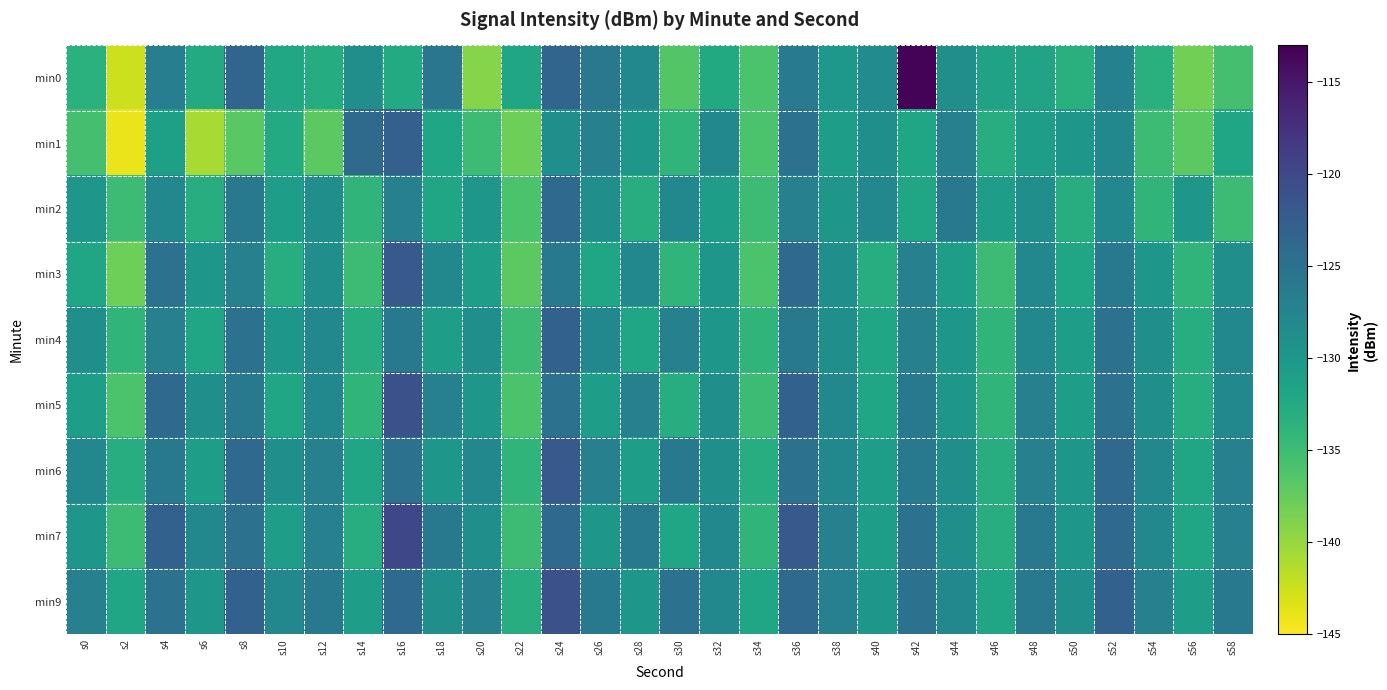

Reading left to right, what are all the values shown in this chart?

min0: s0=-133.4	s2=-142.6	s4=-126.7	s6=-132.6	s8=-123.4	s10=-132.2	s12=-132.8	s14=-128.8	s16=-132.6	s18=-125.6	s20=-139.2	s22=-131.9	s24=-123.4	s26=-125.8	s28=-128.0	s30=-136.5	s32=-132.5	s34=-136.0	s36=-126.0	s38=-130.1	s40=-128.4	s42=-113.3	s44=-128.9	s46=-131.5	s48=-131.6	s50=-133.4	s52=-127.1	s54=-133.3	s56=-138.2	s58=-135.5
min1: s0=-135.6	s2=-144.0	s4=-131.2	s6=-140.9	s8=-136.9	s10=-132.6	s12=-136.9	s14=-124.0	s16=-122.8	s18=-131.9	s20=-135.0	s22=-138.0	s24=-129.0	s26=-127.0	s28=-130.0	s30=-134.0	s32=-128.0	s34=-136.0	s36=-125.0	s38=-131.0	s40=-129.0	s42=-132.0	s44=-127.0	s46=-133.0	s48=-131.0	s50=-130.0	s52=-128.0	s54=-135.0	s56=-137.0	s58=-132.0
min2: s0=-130.0	s2=-135.0	s4=-128.0	s6=-133.0	s8=-126.0	s10=-131.0	s12=-129.0	s14=-134.0	s16=-127.0	s18=-132.0	s20=-130.0	s22=-136.0	s24=-124.0	s26=-129.0	s28=-133.0	s30=-128.0	s32=-131.0	s34=-135.0	s36=-127.0	s38=-130.0	s40=-128.0	s42=-132.0	s44=-126.0	s46=-131.0	s48=-129.0	s50=-133.0	s52=-128.0	s54=-134.0	s56=-130.0	s58=-135.0
min3: s0=-132.0	s2=-138.0	s4=-125.0	s6=-130.0	s8=-127.0	s10=-133.0	s12=-129.0	s14=-135.0	s16=-122.0	s18=-128.0	s20=-131.0	s22=-137.0	s24=-126.0	s26=-132.0	s28=-128.0	s30=-134.0	s32=-130.0	s34=-136.0	s36=-124.0	s38=-129.0	s40=-133.0	s42=-127.0	s44=-131.0	s46=-135.0	s48=-128.0	s50=-132.0	s52=-126.0	s54=-130.0	s56=-134.0	s58=-129.0
min4: s0=-129.0	s2=-134.0	s4=-127.0	s6=-132.0	s8=-125.0	s10=-130.0	s12=-128.0	s14=-133.0	s16=-126.0	s18=-131.0	s20=-129.0	s22=-135.0	s24=-123.0	s26=-128.0	s28=-132.0	s30=-127.0	s32=-130.0	s34=-134.0	s36=-126.0	s38=-129.0	s40=-132.0	s42=-127.0	s44=-130.0	s46=-134.0	s48=-128.0	s50=-131.0	s52=-125.0	s54=-129.0	s56=-133.0	s58=-128.0
min5: s0=-131.0	s2=-136.0	s4=-124.0	s6=-129.0	s8=-126.0	s10=-132.0	s12=-128.0	s14=-134.0	s16=-121.0	s18=-127.0	s20=-130.0	s22=-136.0	s24=-125.0	s26=-131.0	s28=-127.0	s30=-133.0	s32=-129.0	s34=-135.0	s36=-123.0	s38=-128.0	s40=-132.0	s42=-126.0	s44=-130.0	s46=-134.0	s48=-127.0	s50=-131.0	s52=-125.0	s54=-129.0	s56=-133.0	s58=-128.0
min6: s0=-128.0	s2=-133.0	s4=-126.0	s6=-131.0	s8=-124.0	s10=-129.0	s12=-127.0	s14=-132.0	s16=-125.0	s18=-130.0	s20=-128.0	s22=-134.0	s24=-122.0	s26=-127.0	s28=-131.0	s30=-126.0	s32=-129.0	s34=-133.0	s36=-125.0	s38=-128.0	s40=-131.0	s42=-126.0	s44=-129.0	s46=-133.0	s48=-127.0	s50=-130.0	s52=-124.0	s54=-128.0	s56=-132.0	s58=-127.0
min7: s0=-130.0	s2=-135.0	s4=-123.0	s6=-128.0	s8=-125.0	s10=-131.0	s12=-127.0	s14=-133.0	s16=-120.0	s18=-126.0	s20=-129.0	s22=-135.0	s24=-124.0	s26=-130.0	s28=-126.0	s30=-132.0	s32=-128.0	s34=-134.0	s36=-122.0	s38=-127.0	s40=-131.0	s42=-125.0	s44=-129.0	s46=-133.0	s48=-126.0	s50=-130.0	s52=-124.0	s54=-128.0	s56=-132.0	s58=-127.0
min9: s0=-127.0	s2=-132.0	s4=-125.0	s6=-130.0	s8=-123.0	s10=-128.0	s12=-126.0	s14=-131.0	s16=-124.0	s18=-129.0	s20=-127.0	s22=-133.0	s24=-121.0	s26=-126.0	s28=-130.0	s30=-125.0	s32=-128.0	s34=-132.0	s36=-124.0	s38=-127.0	s40=-130.0	s42=-125.0	s44=-128.0	s46=-132.0	s48=-126.0	s50=-129.0	s52=-123.0	s54=-127.0	s56=-131.0	s58=-126.0